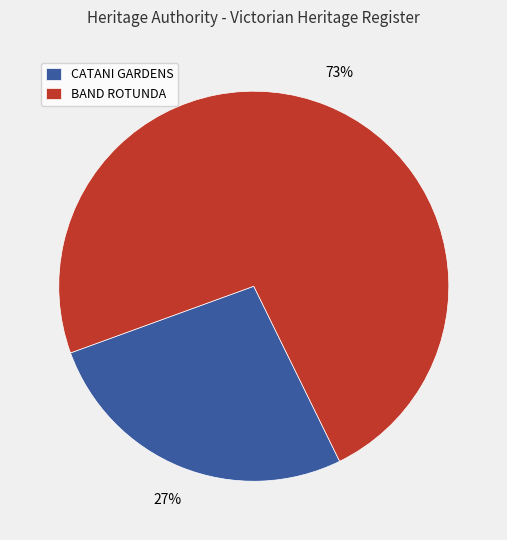

How many segments does this pie chart have?

2